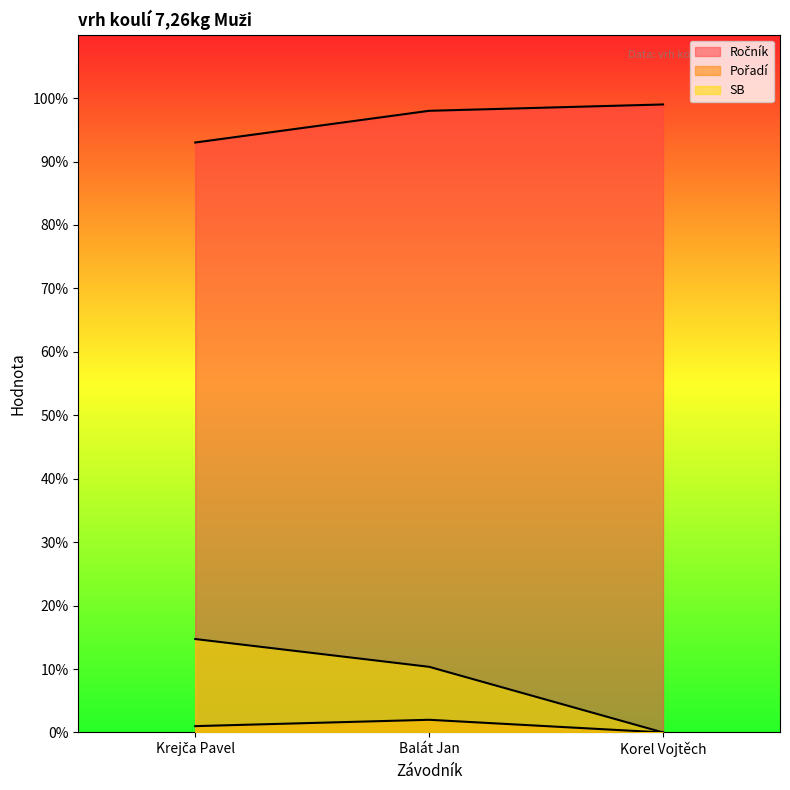

How many series are shown in this chart?

3